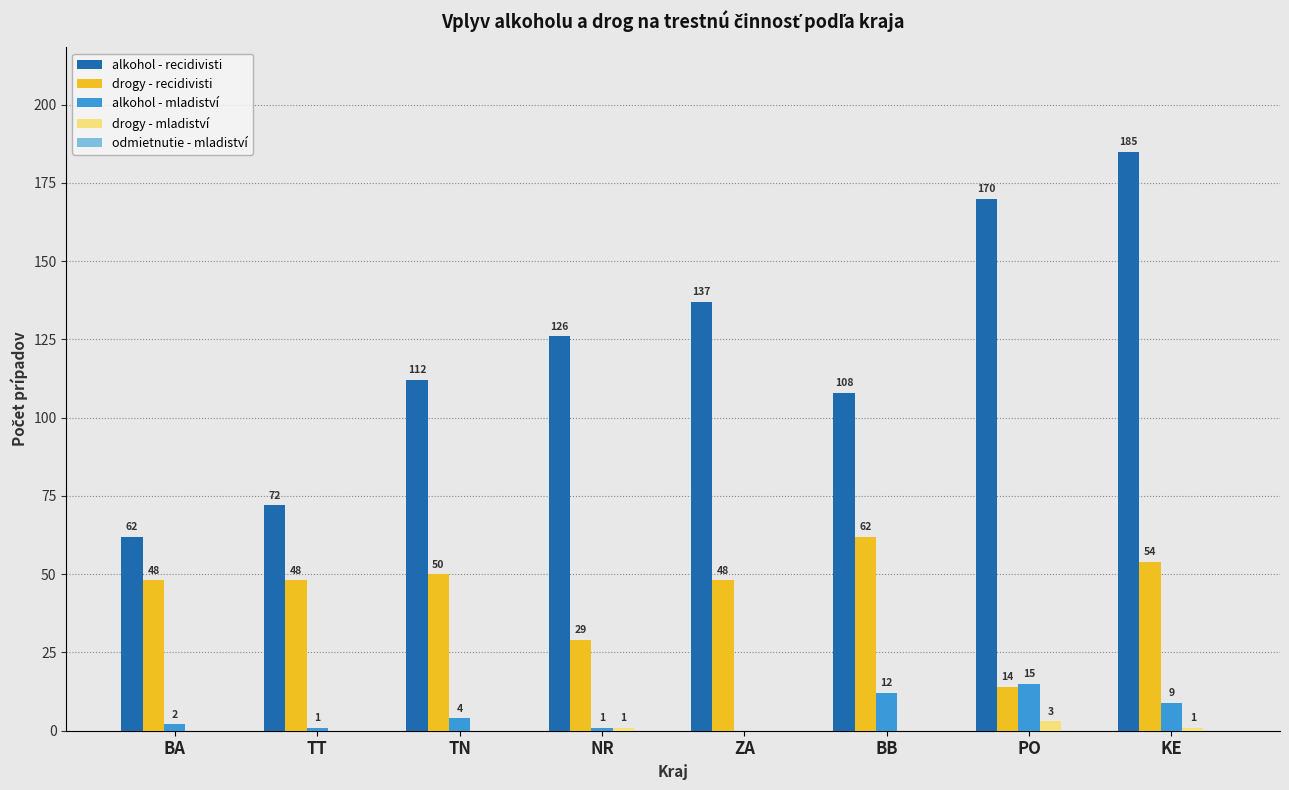

The value of alkohol - recidivisti at BA is 62. True or false?

True